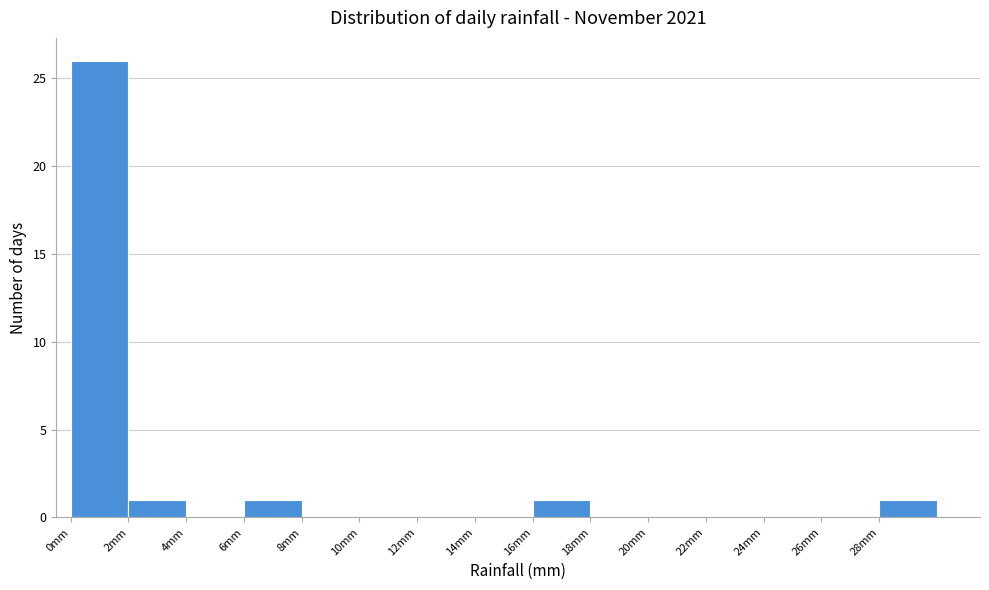

Over which range of the x-axis is the bar tallest?

0 to 2